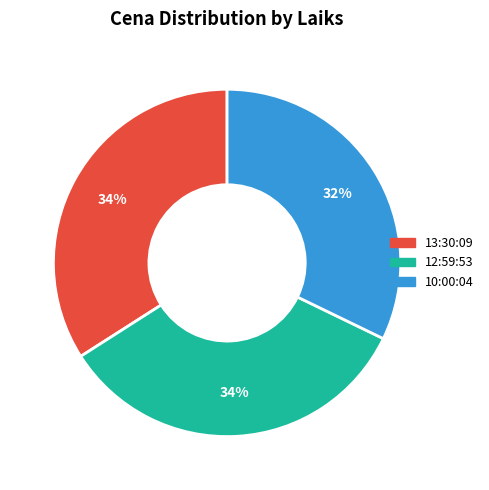

What percentage is the 10:00:04 slice, to the nearest percent?

32%